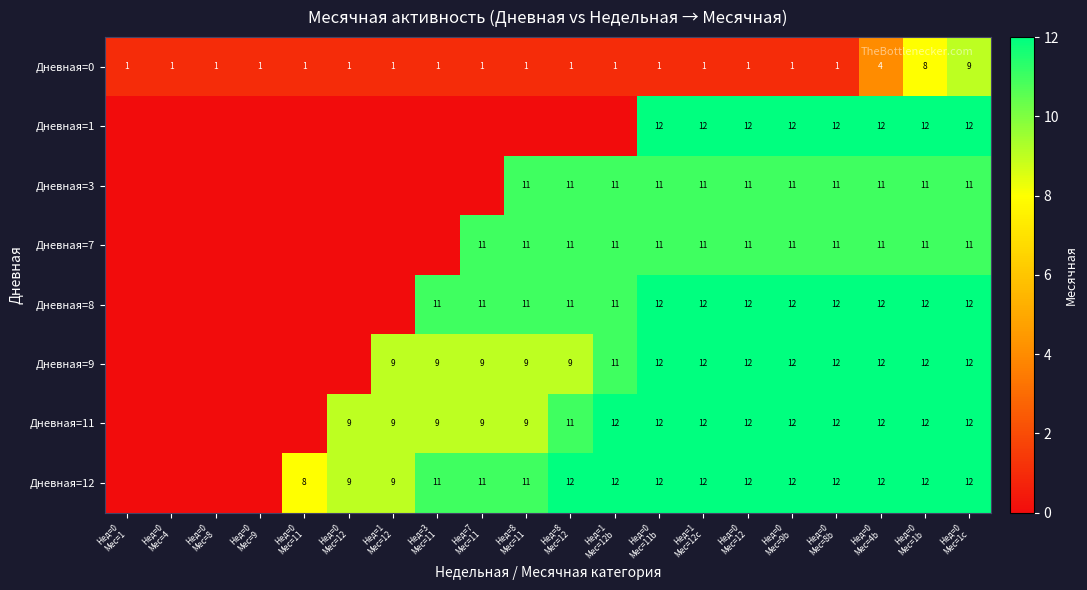

Is it true that Дневная=9 equals 9 at Нед=7 Мес=11?

True